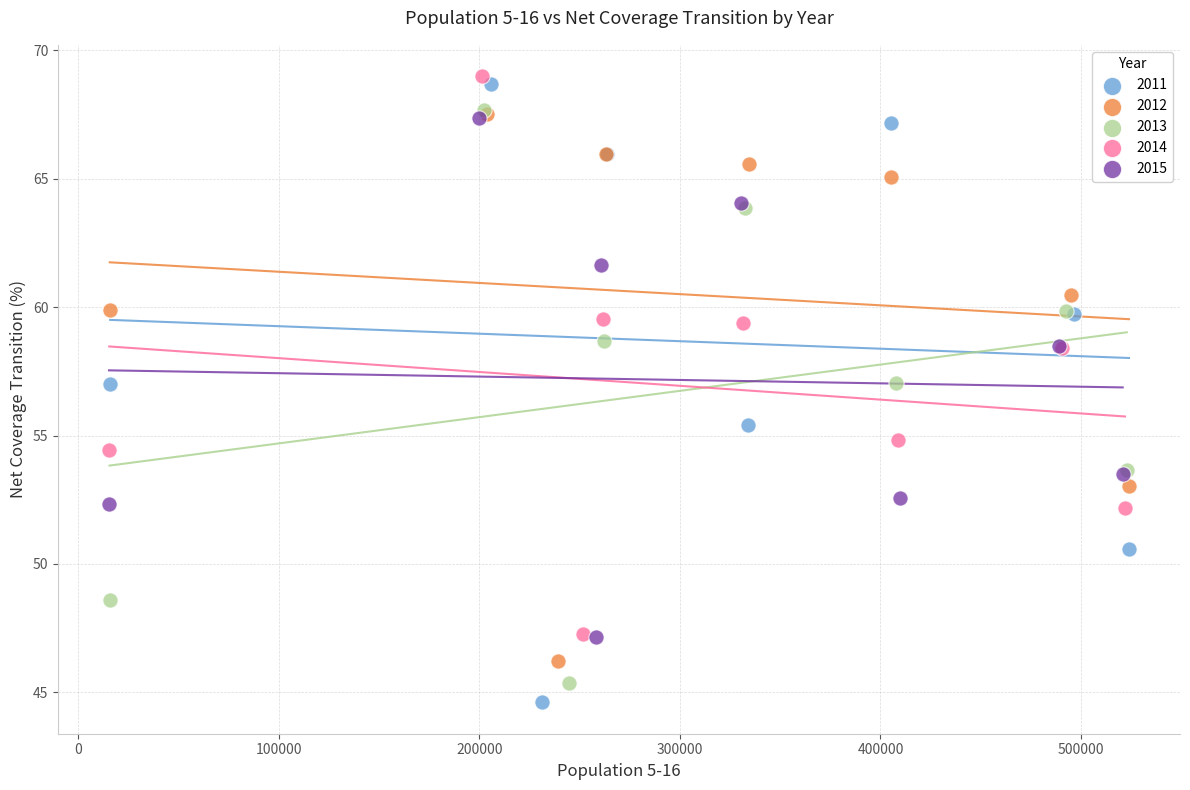

Which series has the widest spread of Y values?

2011